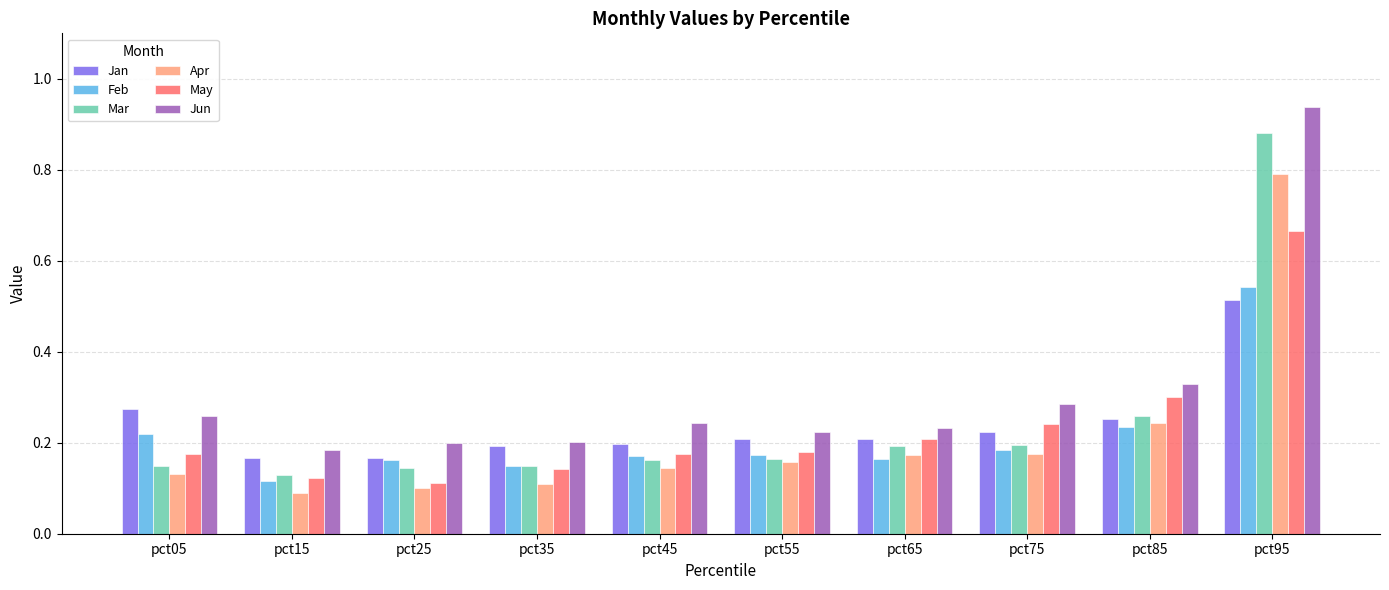

At how many categories does at least one series exceed 0?

10